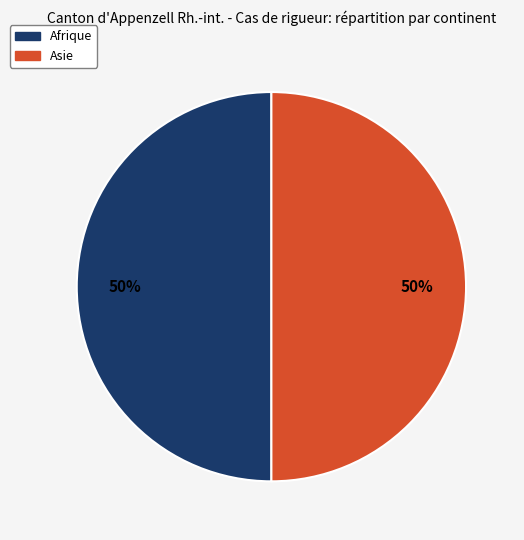

To the nearest percent, what is the average slice percentage?

50%